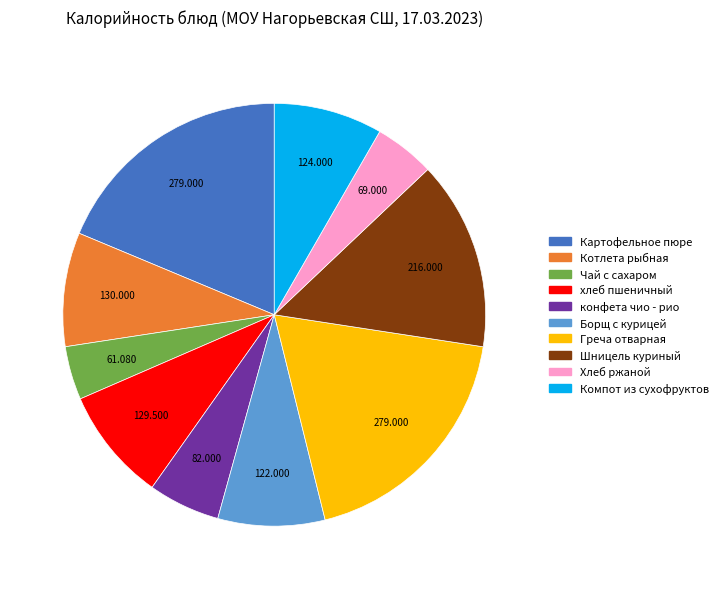

Combined, do Котлета рыбная and хлеб пшеничный account for over 50%?

No